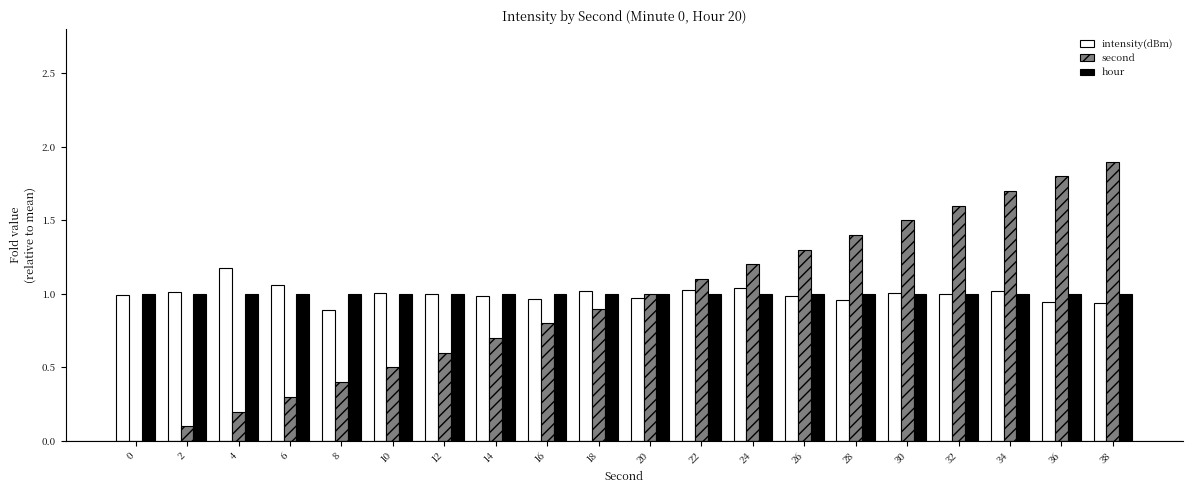

What is the total value across all series at 22?

3.1